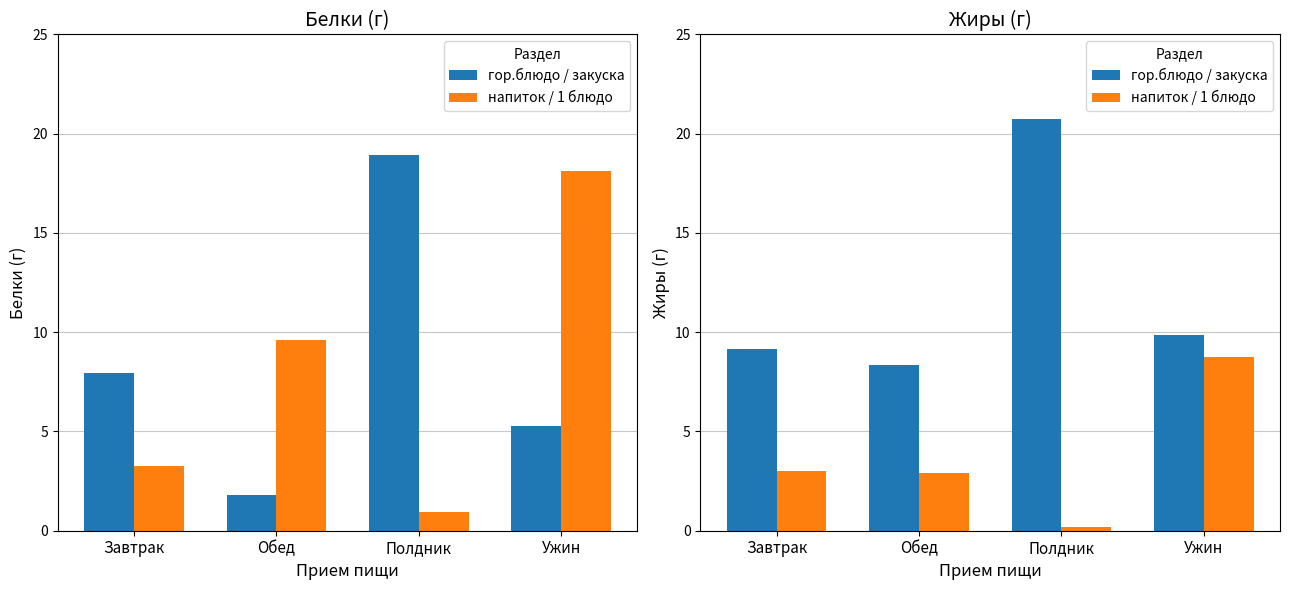

What is the spread (max minus min) of values at Обед?

5.5